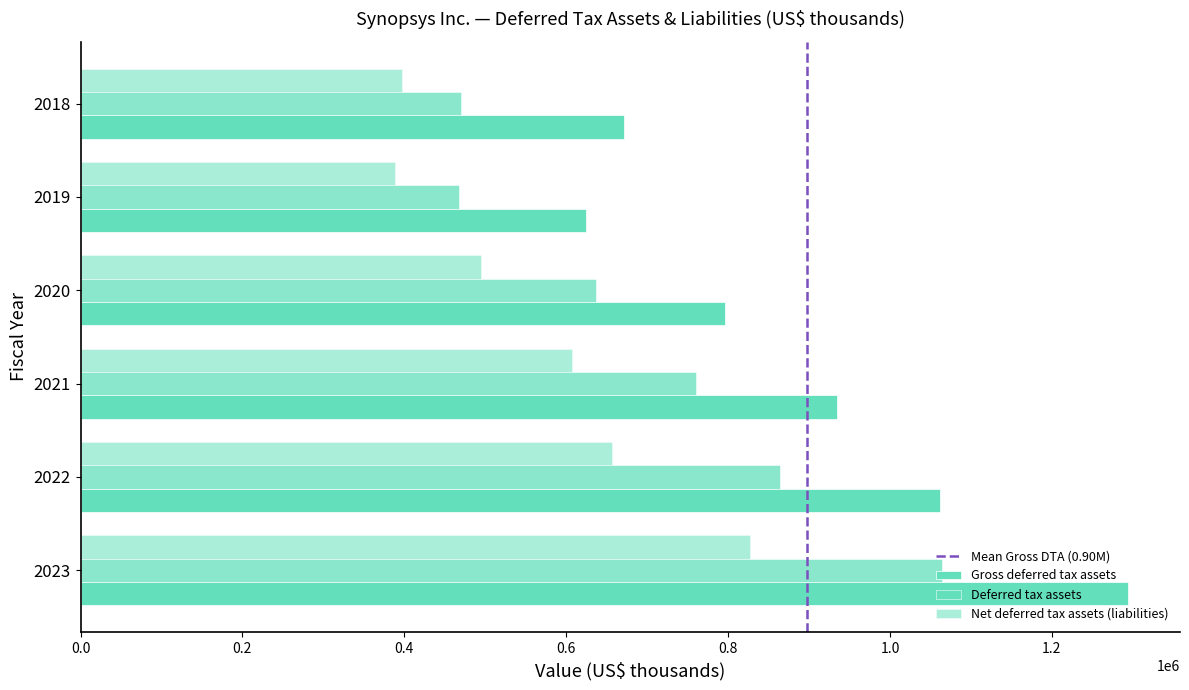

Reading left to right, transcribe all the data shown in this chart.

Gross deferred tax assets: 1293669	1061803	934607	795890	624368	671897
Deferred tax assets: 1064410	863590	760490	636995	467025	470639
Net deferred tax assets (liabilities): 826971	657198	606741	495149	388641	397434